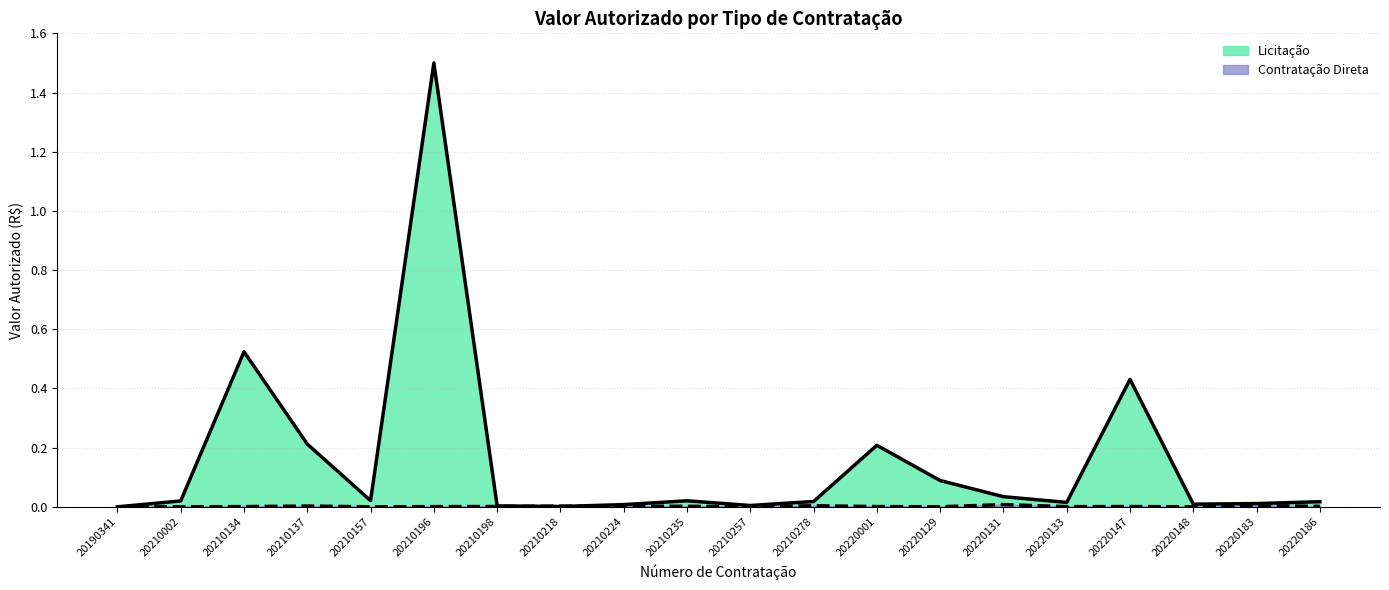

Which series ends up on top after the final intersection of Licitação and Contratação Direta?

Licitação